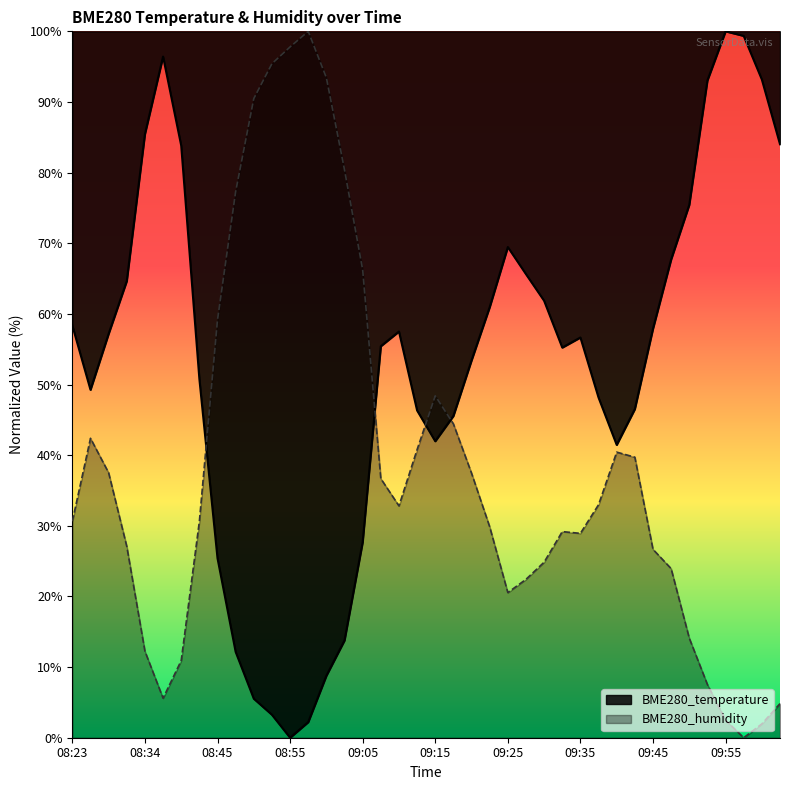

How many lines are shown in the chart?

2